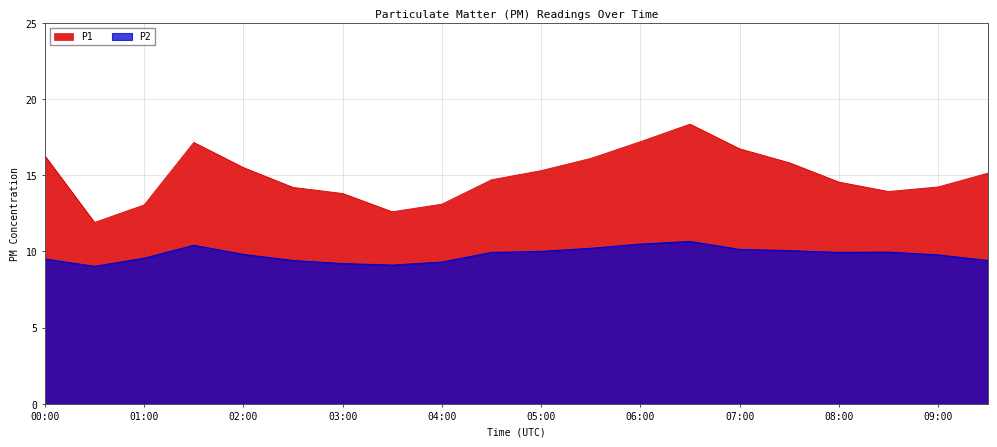

Read the P1 value at 03:30.

12.6